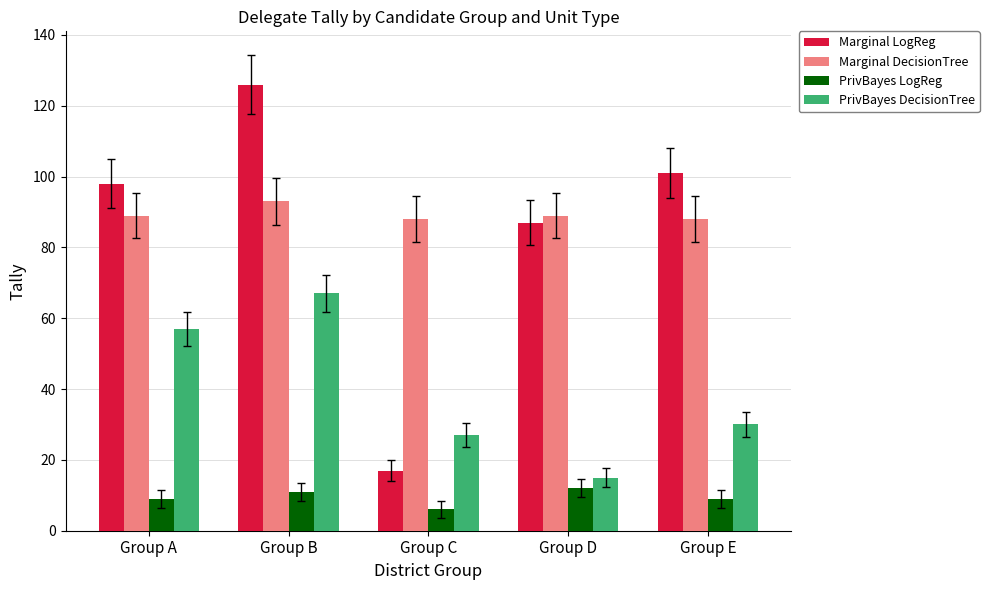

What is the difference between the maximum and minimum values in the Marginal DecisionTree series?

5